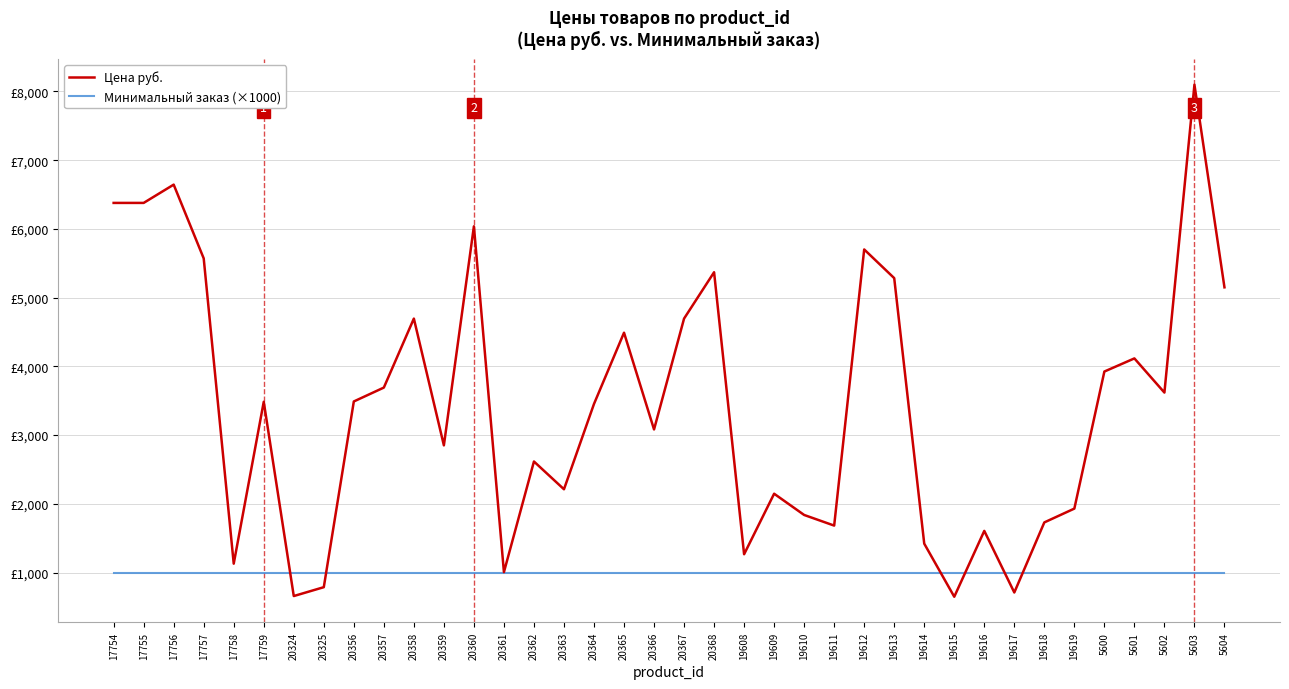

True or false: Цена руб. and Минимальный заказ (×1000) cross at least once.

True